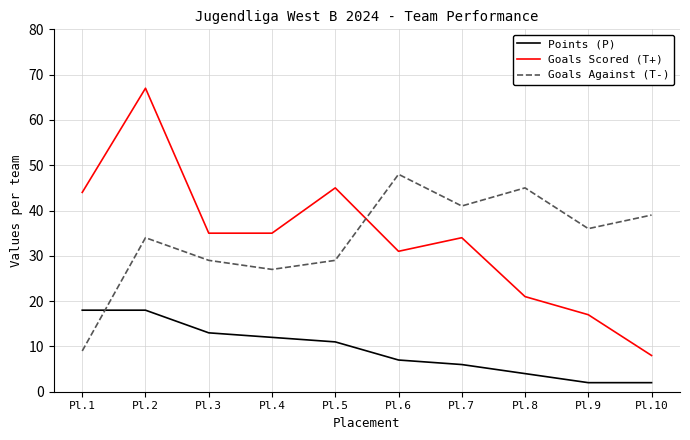

Which series has the widest spread of values?

Goals Scored (T+)